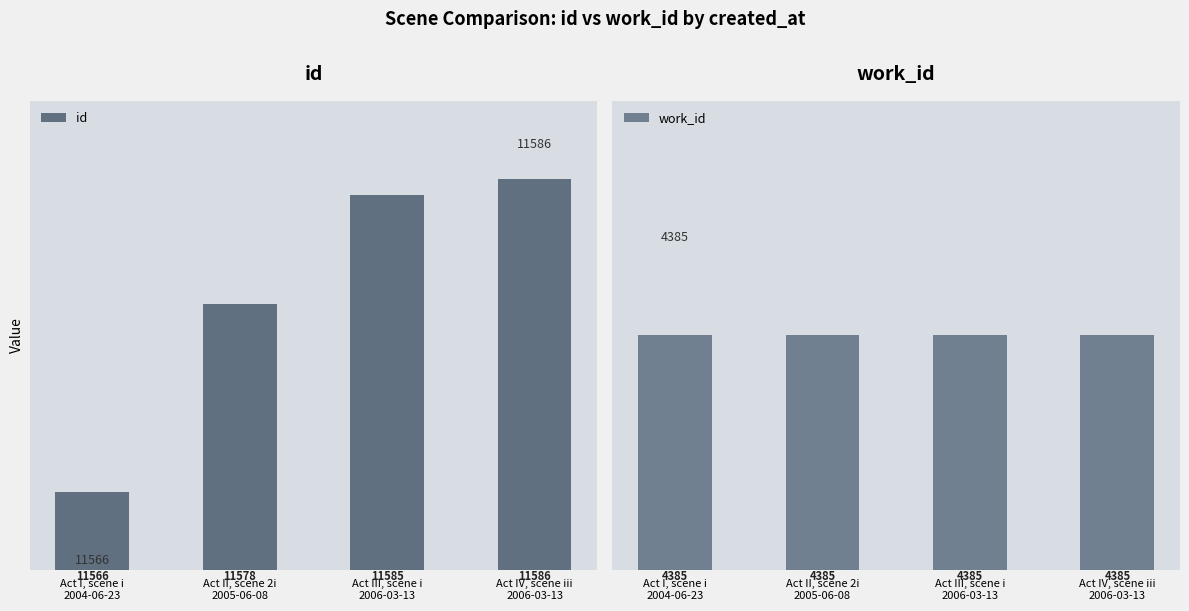

What is the label of the 2nd bar from the right?

Act III, scene i
2006-03-13